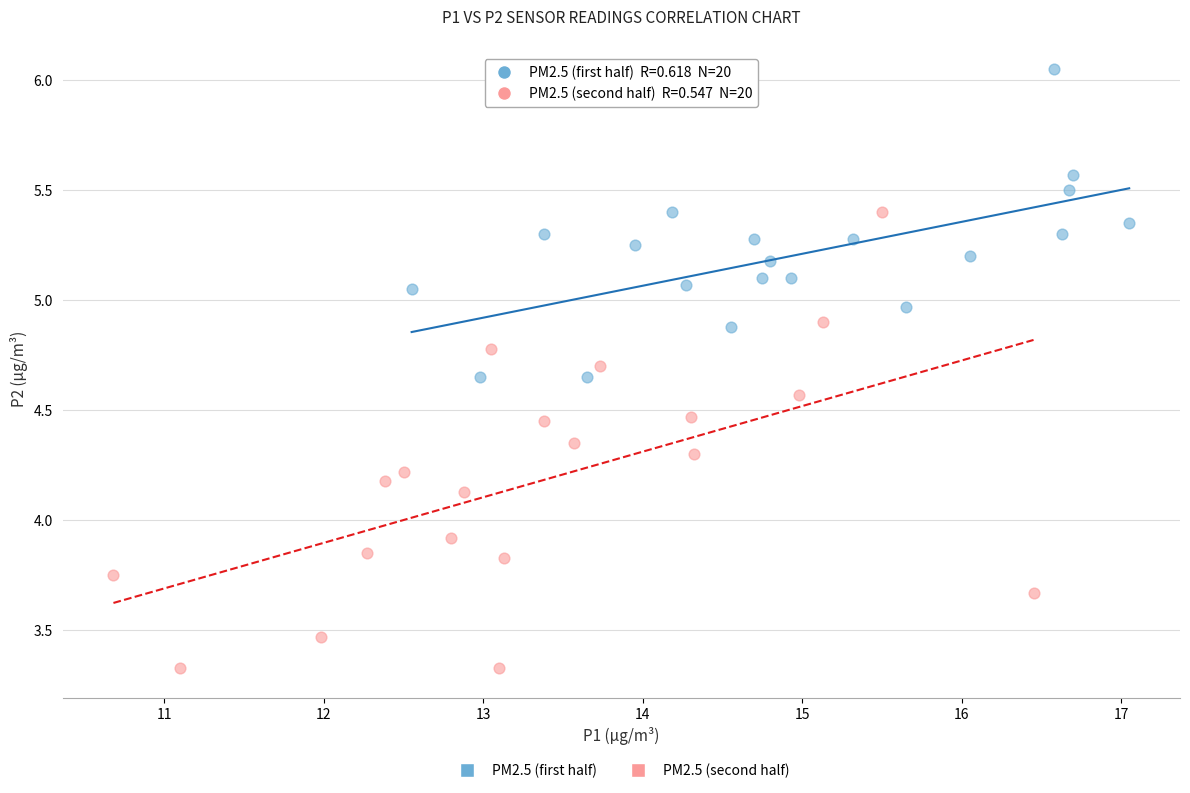

Which series has the largest Y range (max minus min)?

PM2.5 (second half)